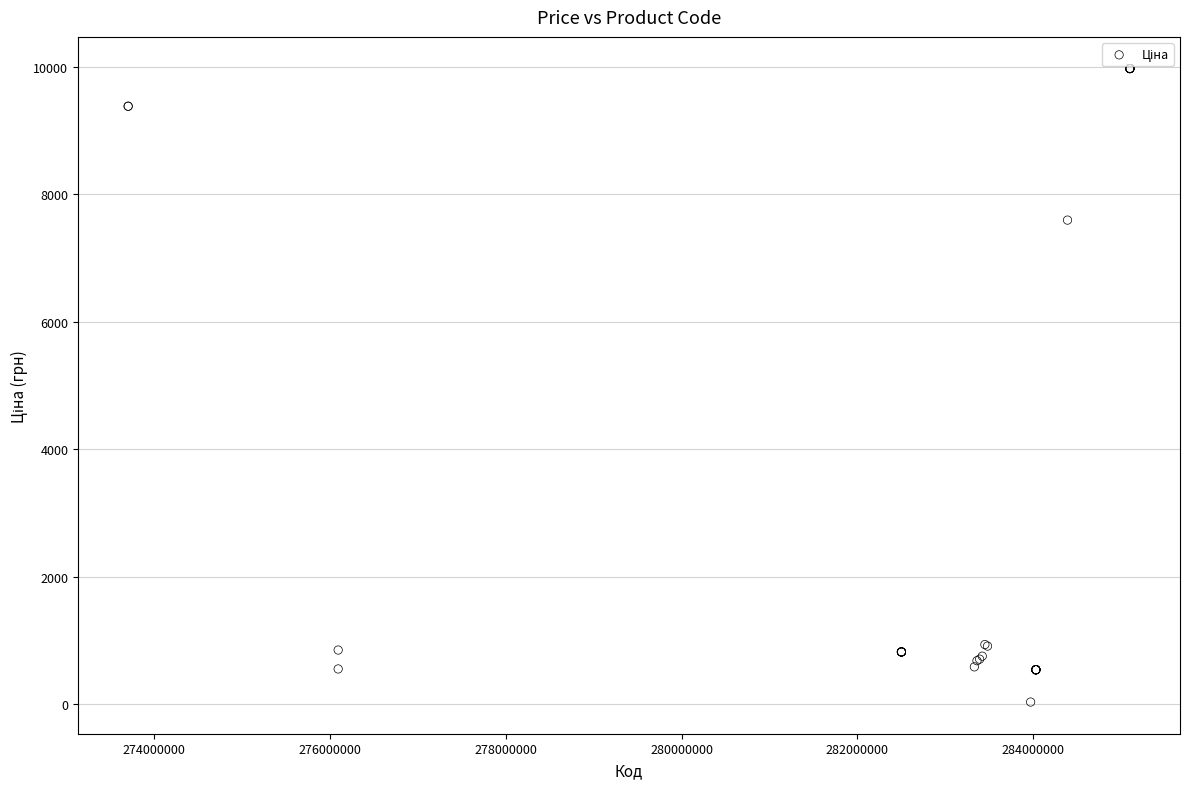

What Y value in the scatter plot is closest to 5003?

7596.5